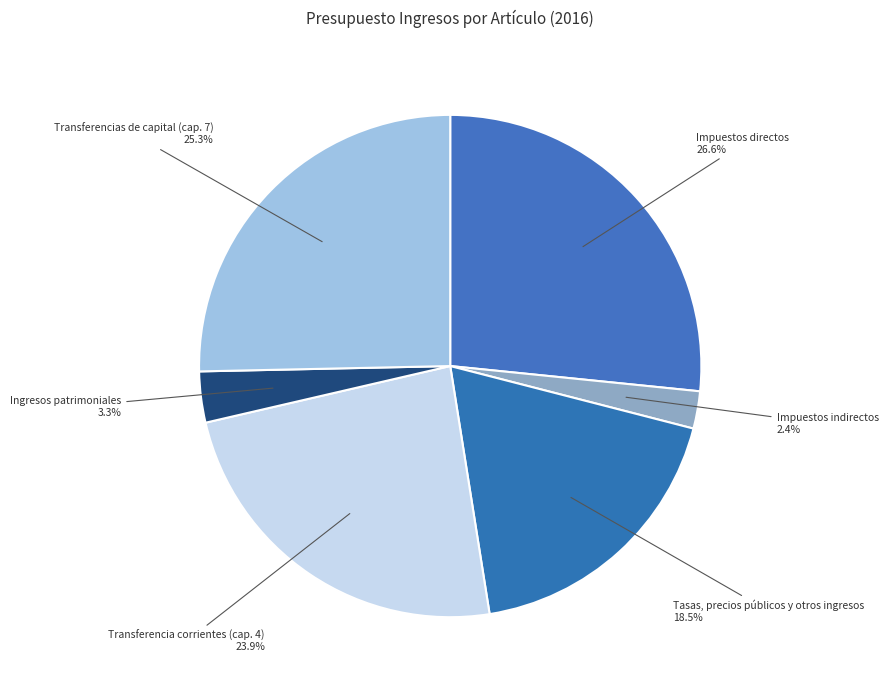

What percentage do Impuestos indirectos and Ingresos patrimoniales together represent?

5.7%